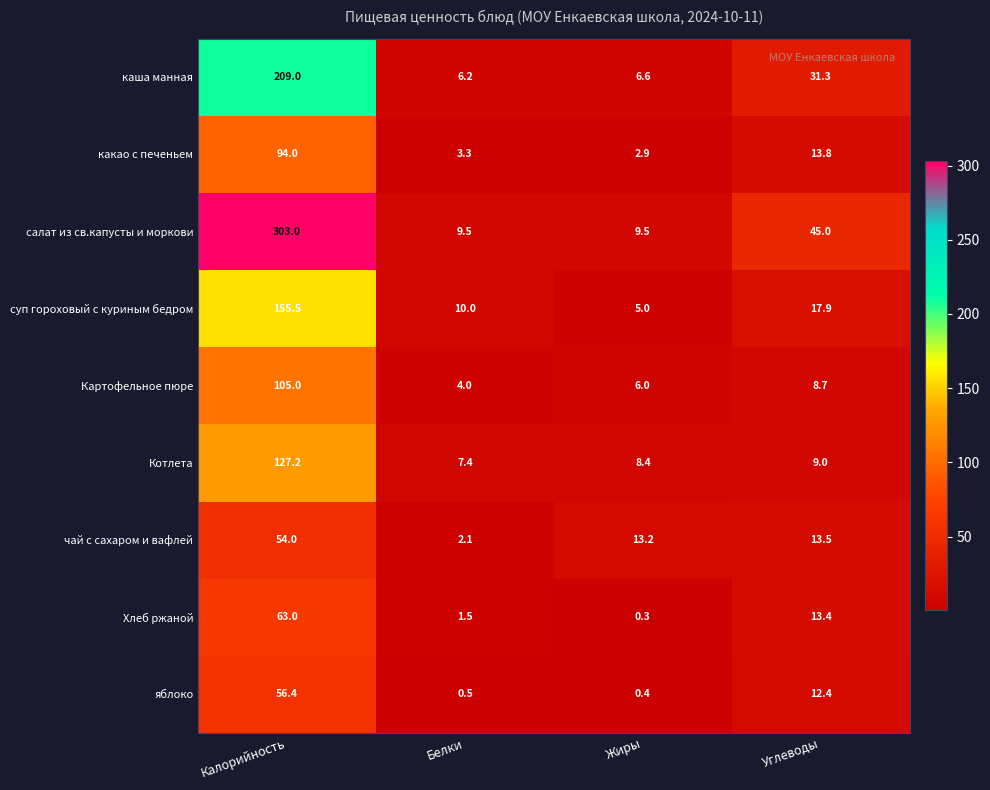

What is the smallest value displayed?

0.3